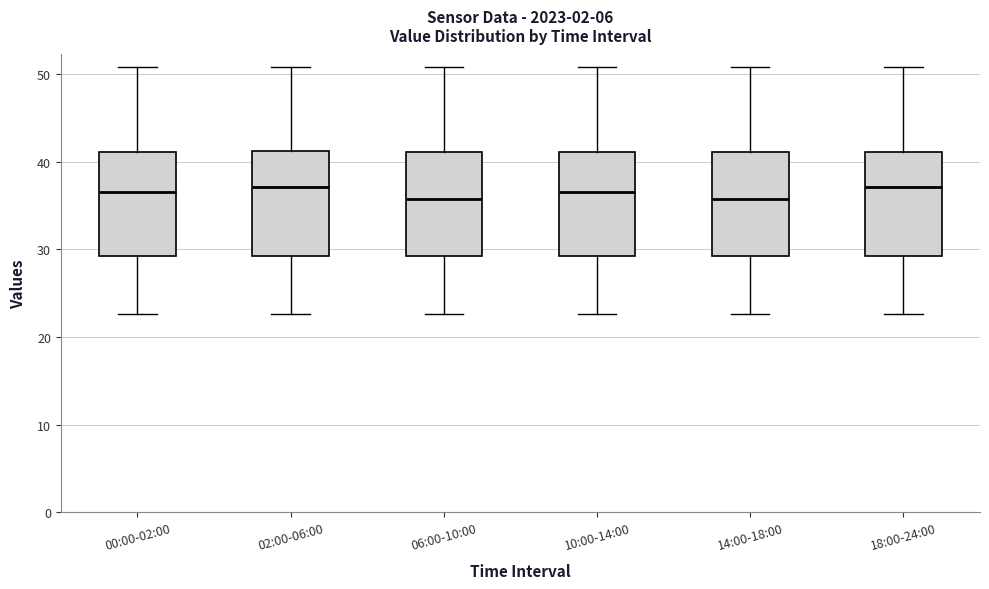

Reading left to right, read every box against the y-axis: the position of its median line, the range the box covers, and the ends of its whiskers. The values are not printed on the chart, so give them approximately, as read against the axis.

00:00-02:00: median 37, box 29 to 41, whiskers 23 to 51
02:00-06:00: median 37, box 29 to 41, whiskers 23 to 51
06:00-10:00: median 36, box 29 to 41, whiskers 23 to 51
10:00-14:00: median 37, box 29 to 41, whiskers 23 to 51
14:00-18:00: median 36, box 29 to 41, whiskers 23 to 51
18:00-24:00: median 37, box 29 to 41, whiskers 23 to 51